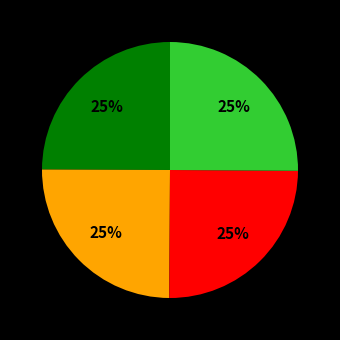

To the nearest percent, what is the average slice percentage?

25%